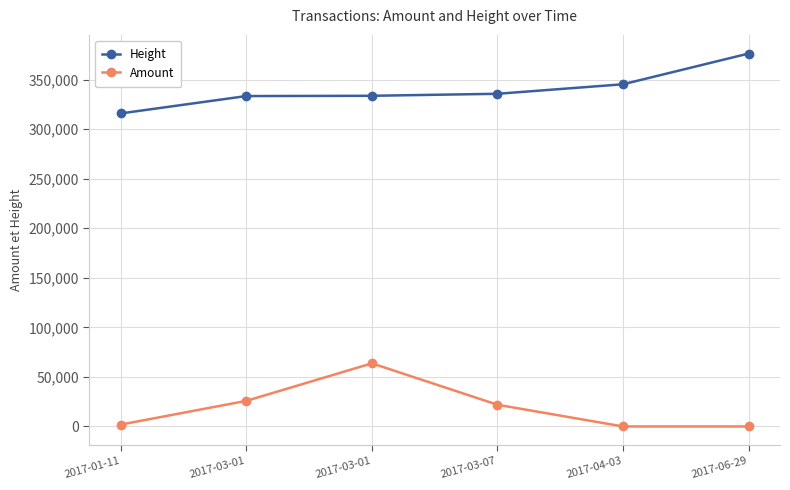

At which label does Height reach its minimum?

2017-01-11